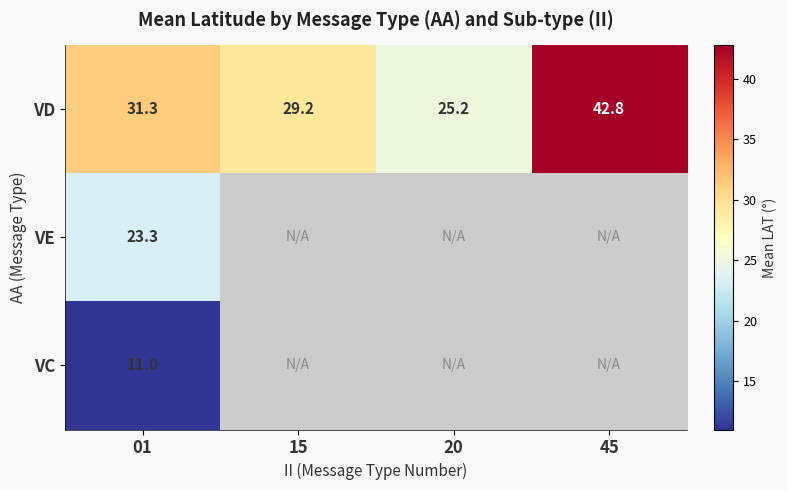

At which label is VD closest to 33?

01